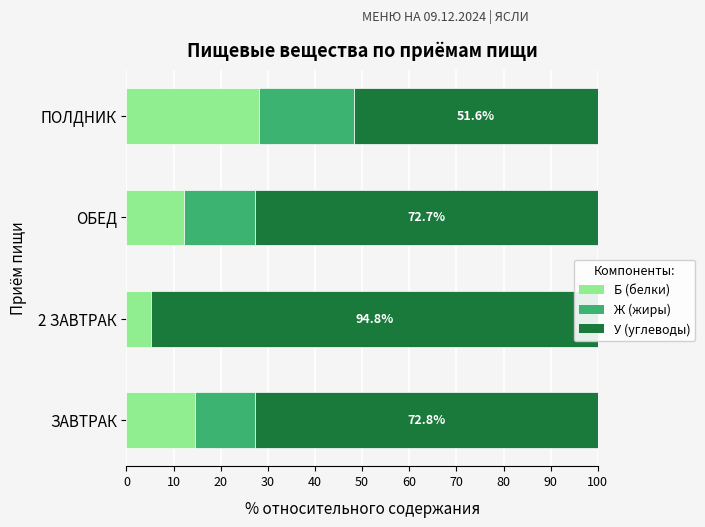

Reading left to right, transcribe all the data shown in this chart.

Б (белки): 14.5	5.2	12.3	28.0
Ж (жиры): 12.7	0.0	15.0	20.3
У (углеводы): 72.8	94.8	72.7	51.6